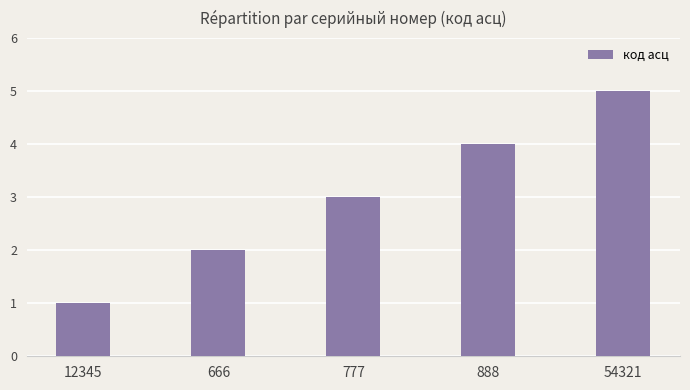

The value at 54321 is 3. True or false?

False